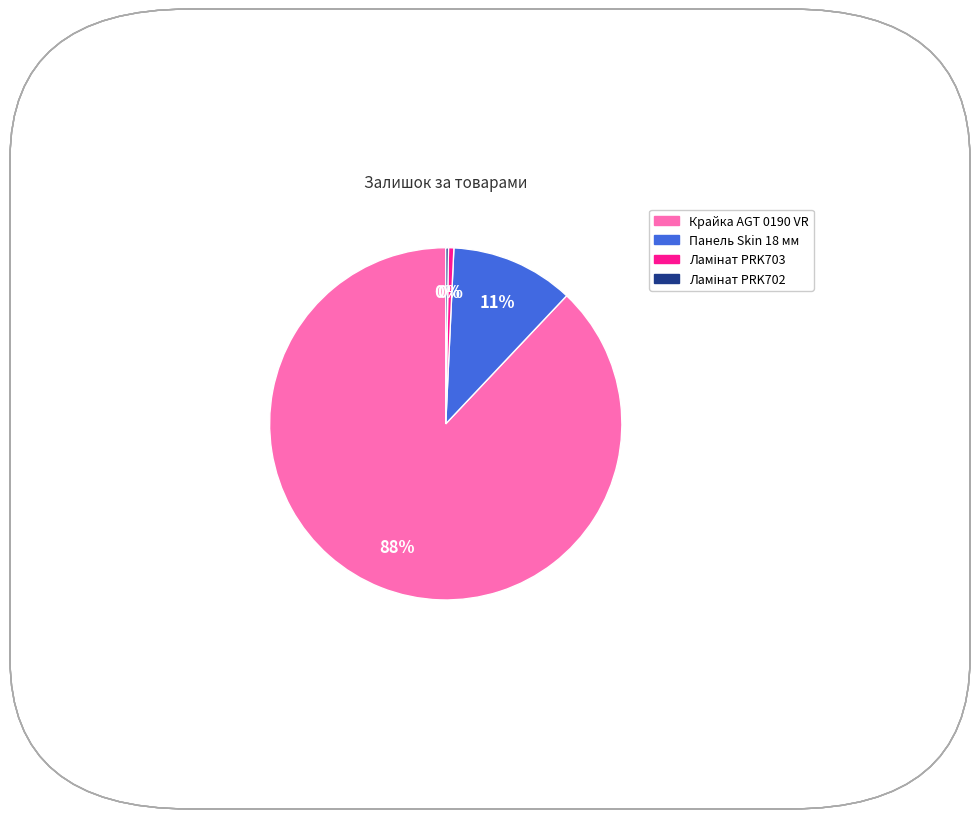

To the nearest percent, what is the average slice percentage?

25%